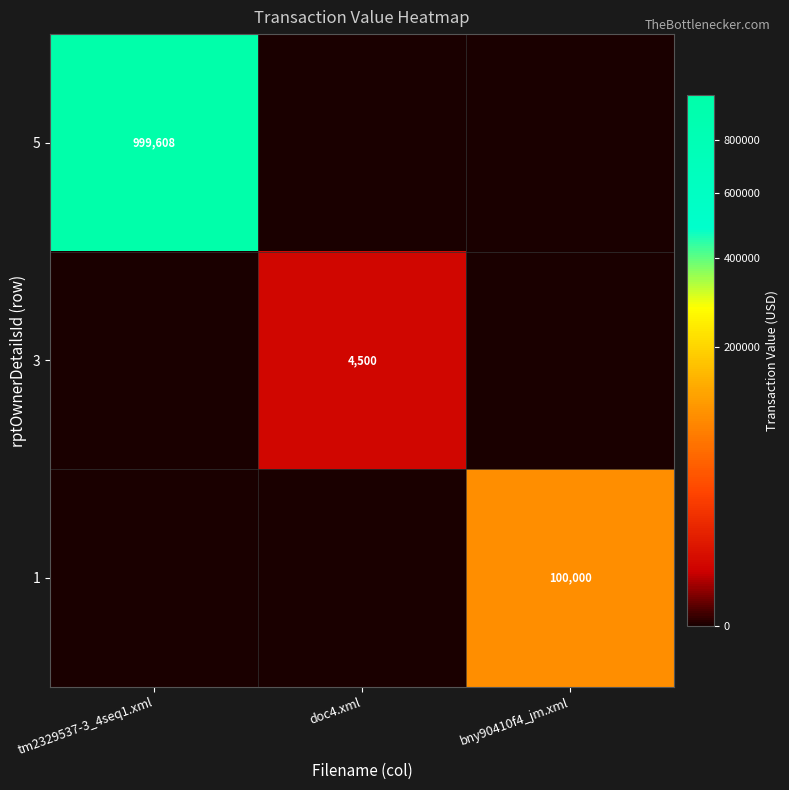

The 5 series shows 240957 at tm2329537-3_4seq1.xml. True or false?

False